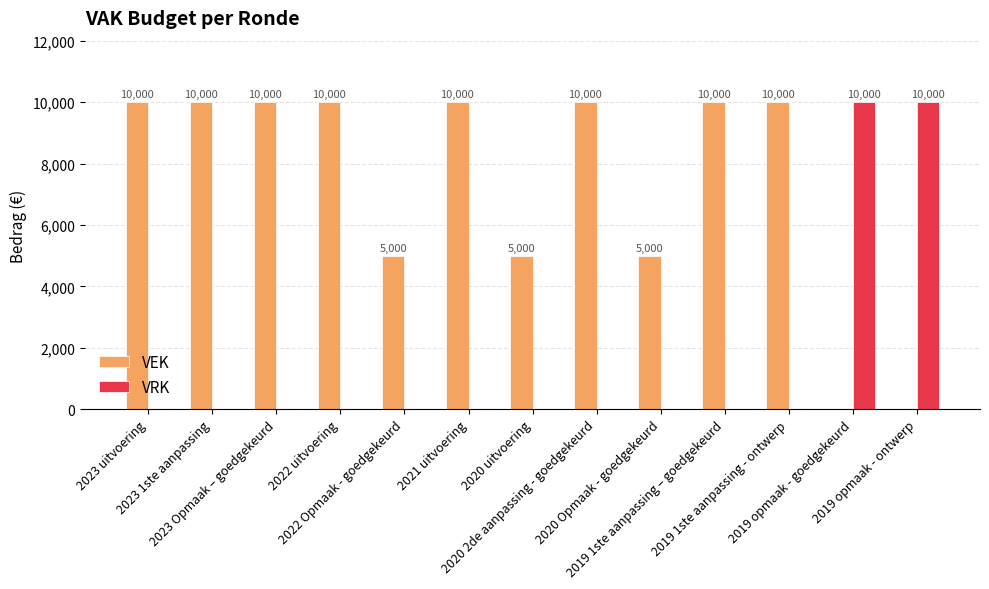

What is the highest value of the VRK series?

10000